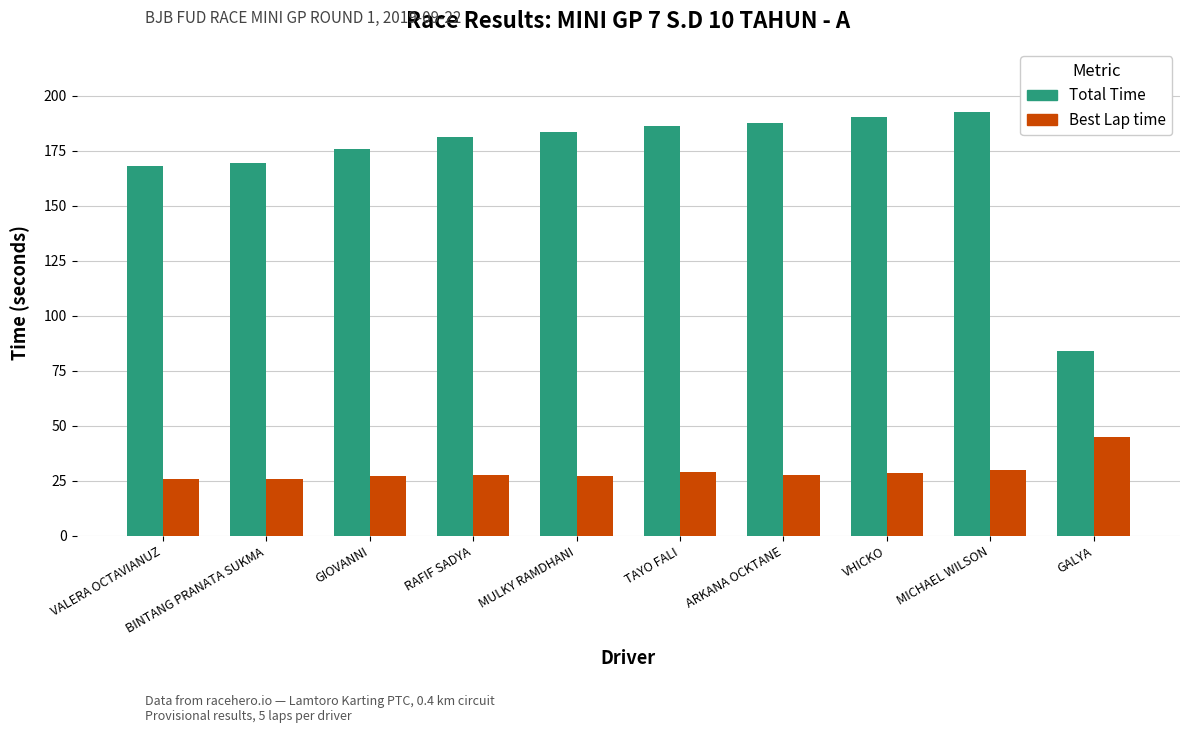

What value does the Total Time series have at TAYO FALI?

186.3